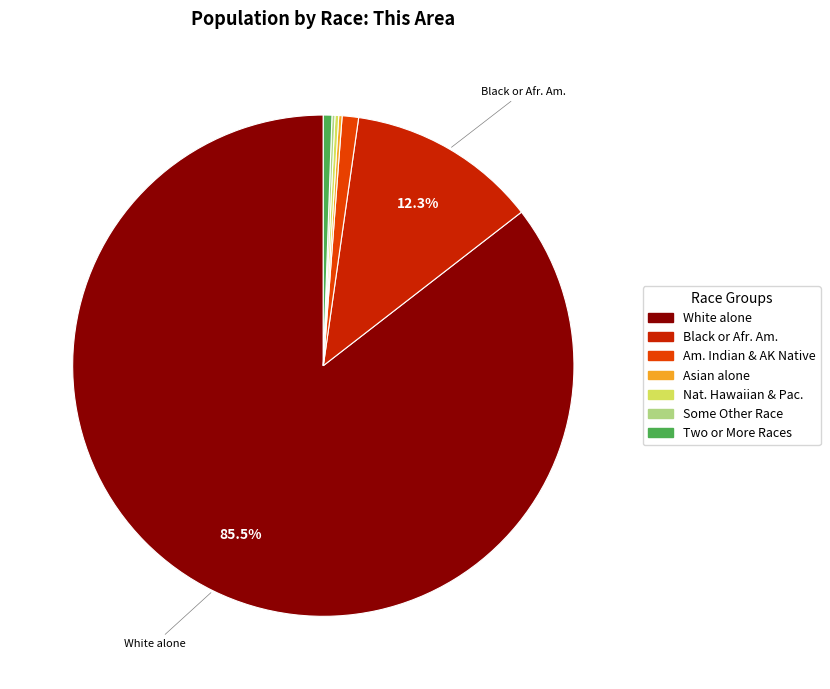

Does any single category account for the majority?

Yes